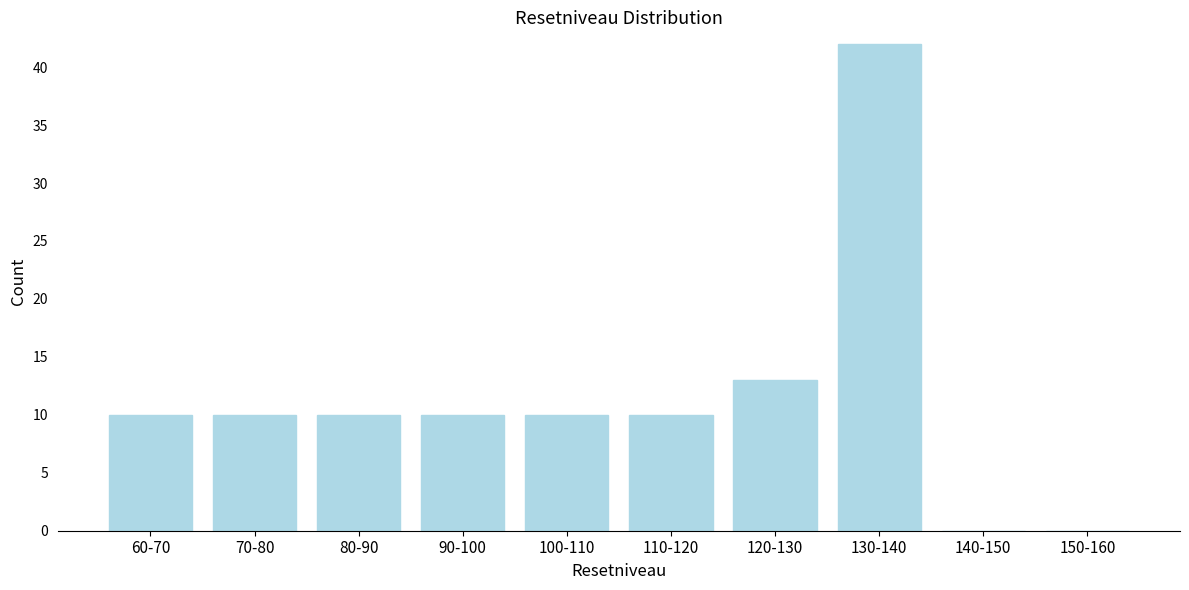

Reading left to right, what are all the values shown in this chart?

60-70=10	70-80=10	80-90=10	90-100=10	100-110=10	110-120=10	120-130=13	130-140=42	140-150=0	150-160=0